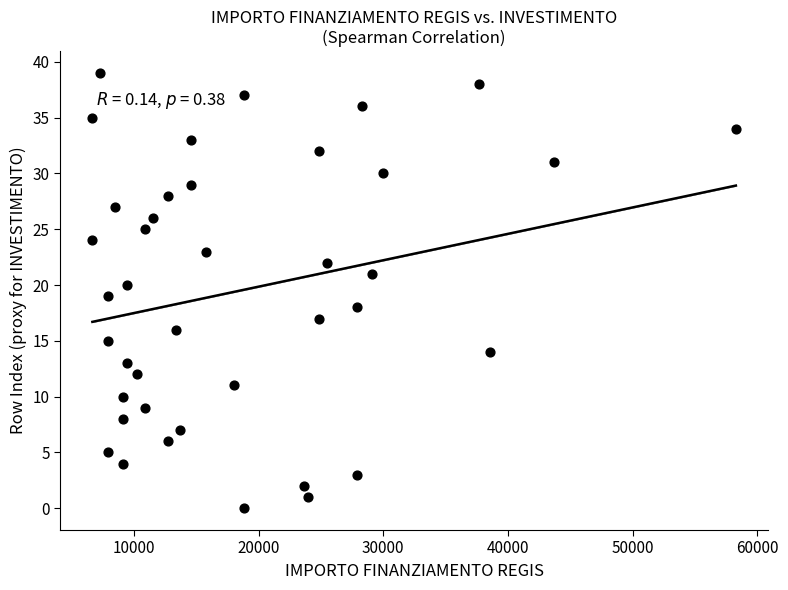

What is the range of Y values (max minus min)?

39